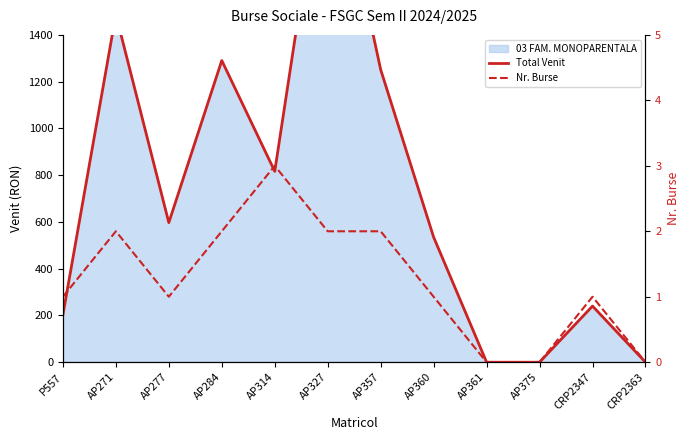

How many Nr. Burse values are between 1 and 2?

8